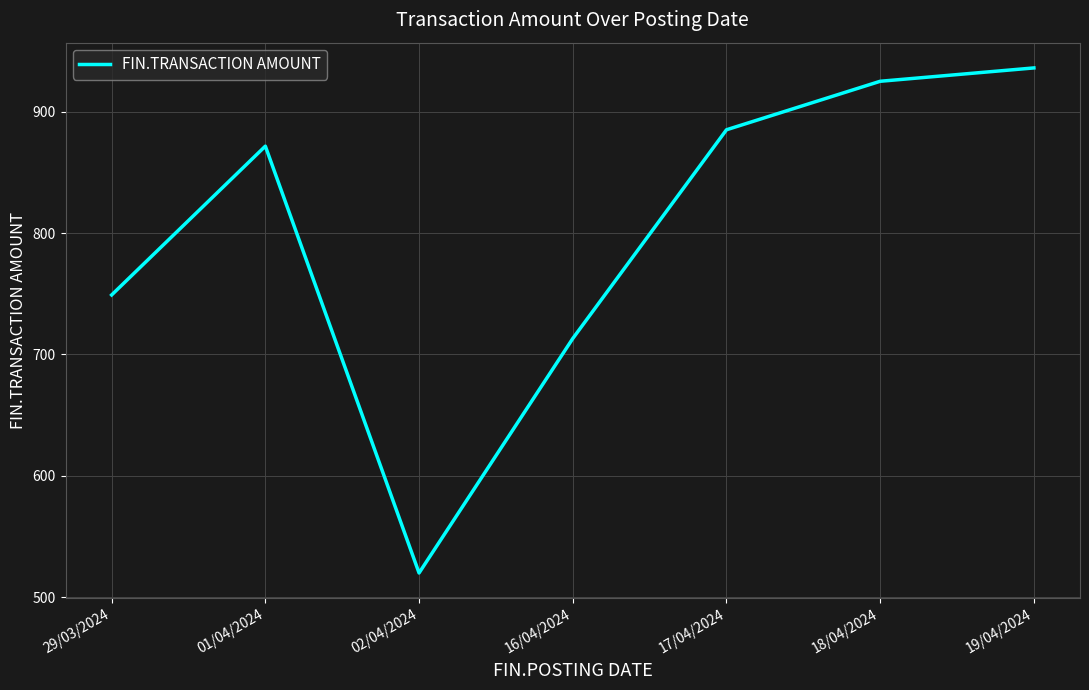

What is the sum of the values at 16/04/2024 and 18/04/2024?

1638.1